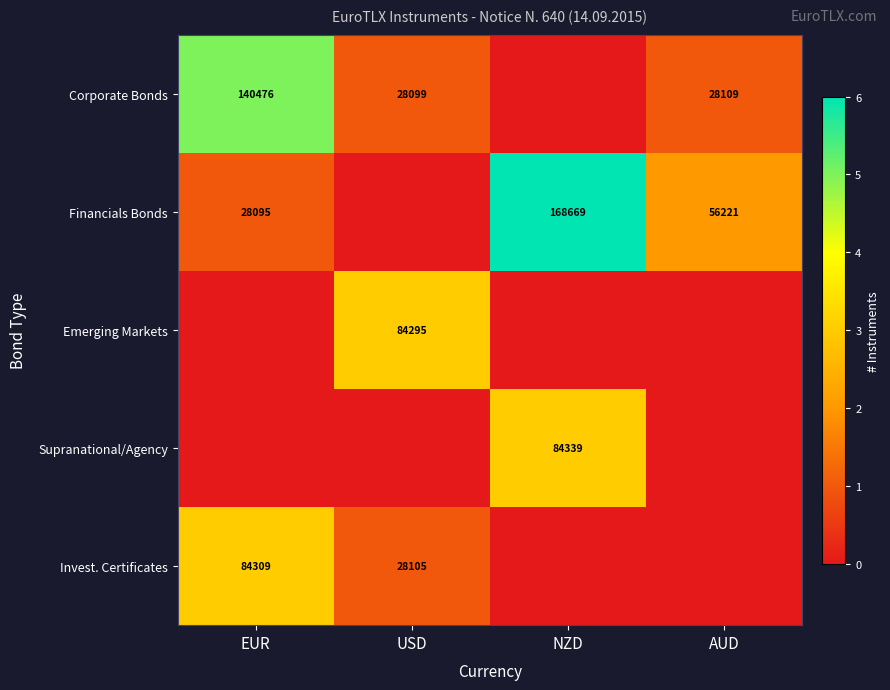

What is the total value across all series at AUD?

3